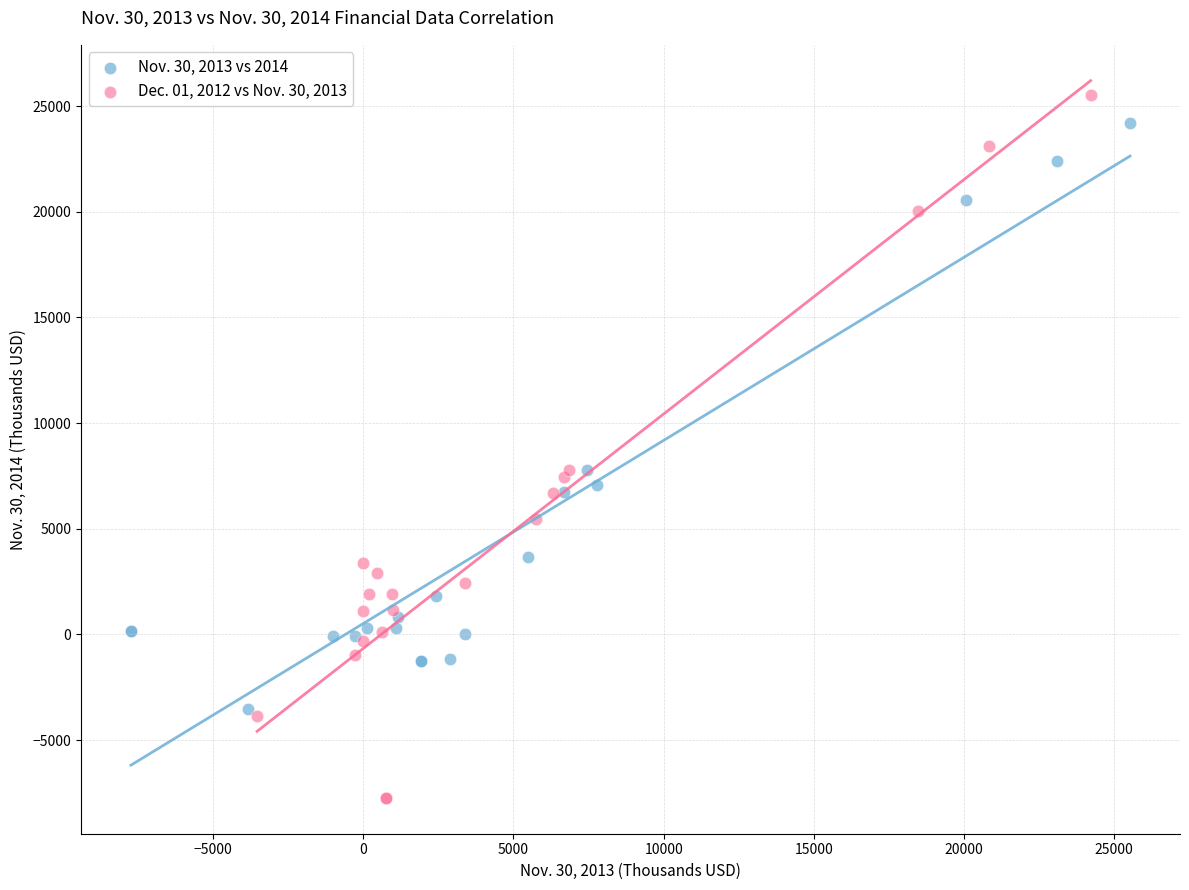

Which series reaches the minimum Y coordinate?

Dec. 01, 2012 vs Nov. 30, 2013